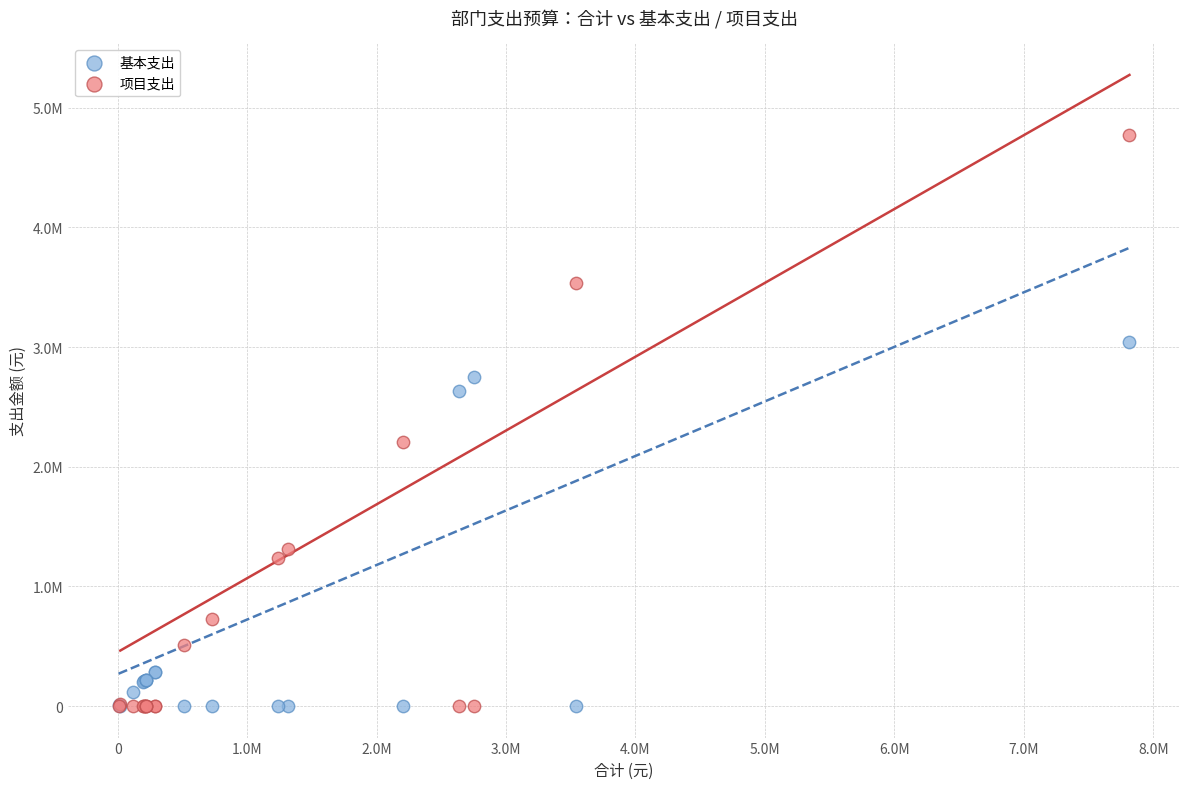

What are all the series names shown in the legend?

基本支出, 项目支出